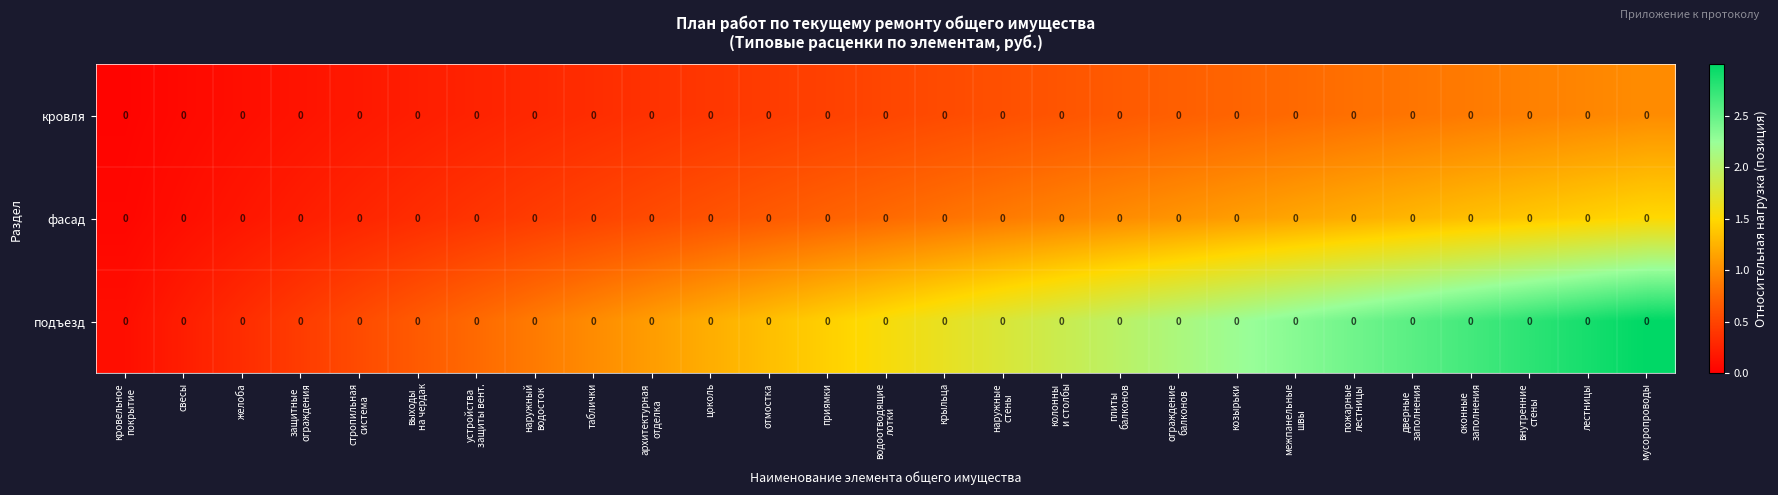

Which category has the highest value in the кровля series?

мусоропроводы